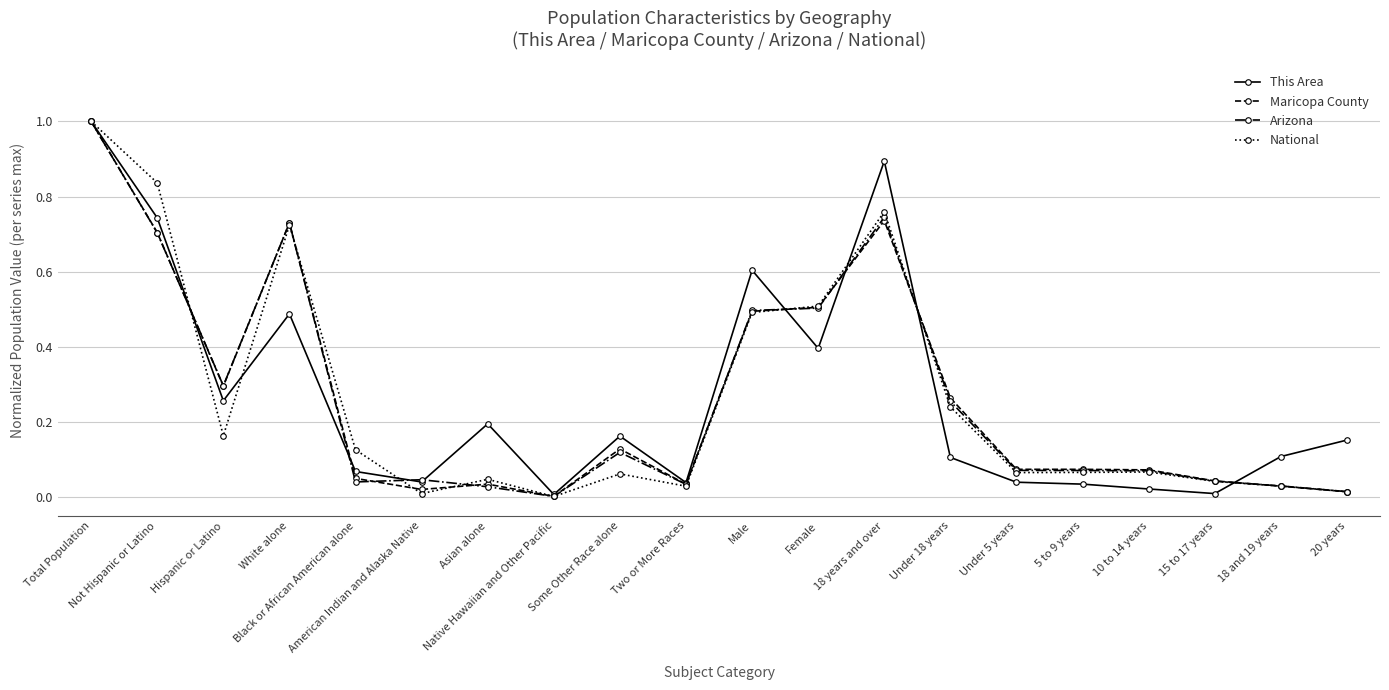

True or false: This Area has more than 0 points higher than both neighbors.

True